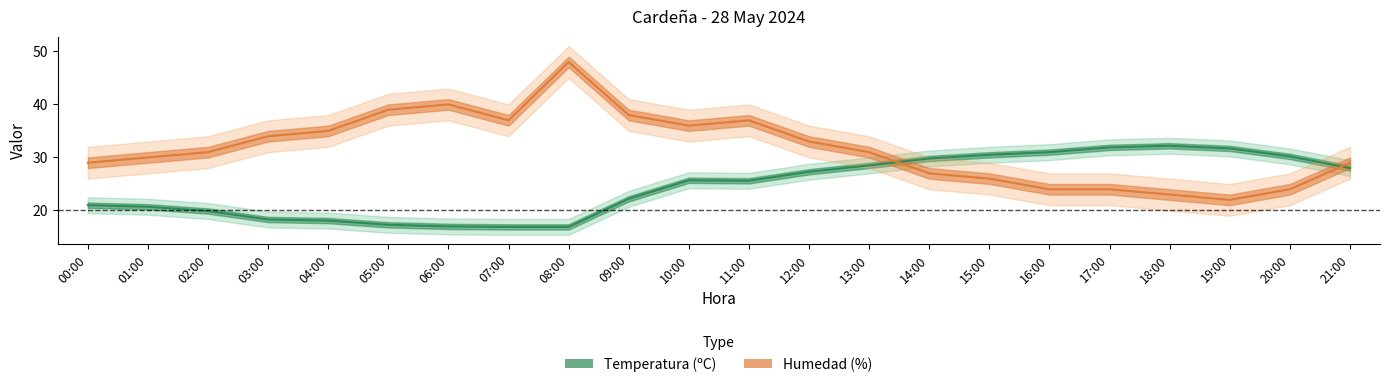

Is this an area chart (filled region under the line)?

No